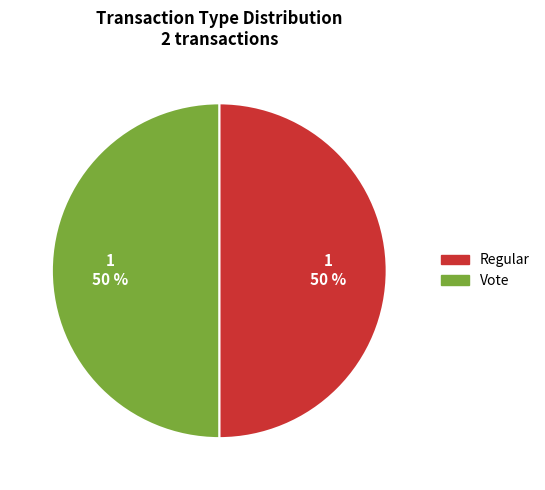

To the nearest percent, what is the average slice percentage?

50%